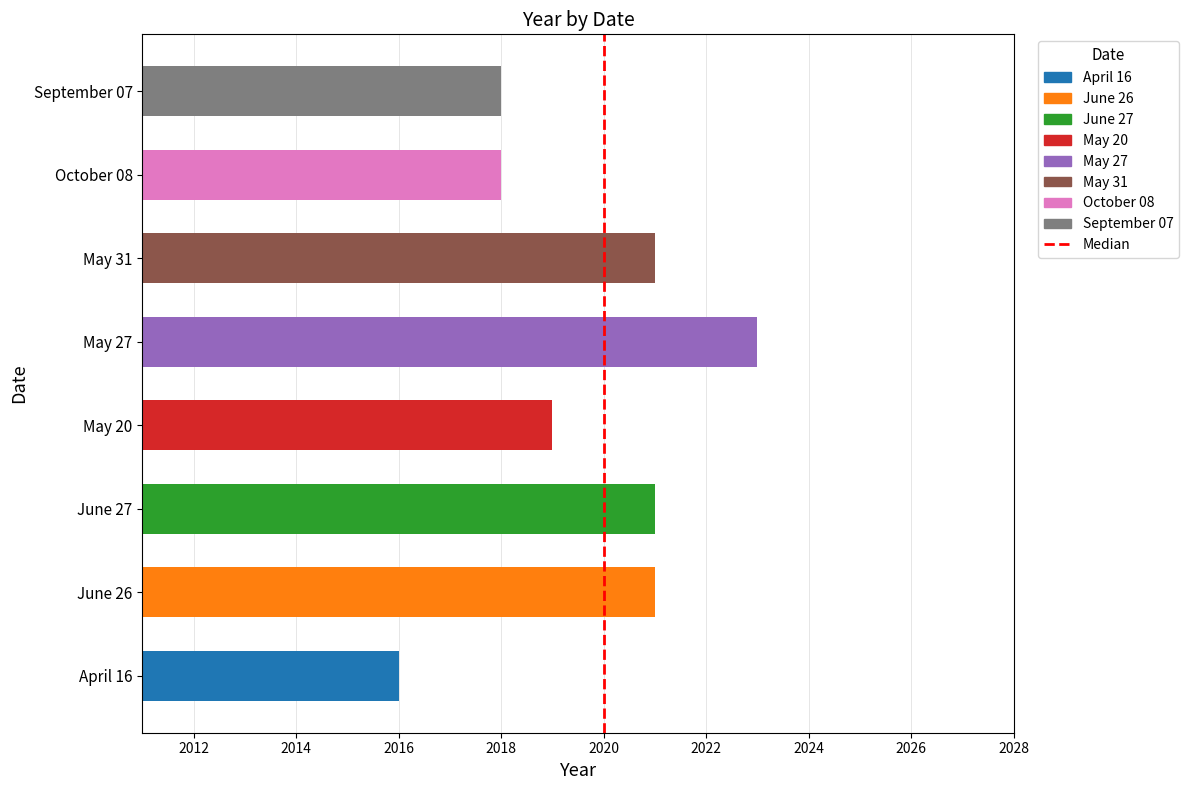

Rank the categories by value from highest to lowest.

May 27, June 26, June 27, May 31, May 20, October 08, September 07, April 16